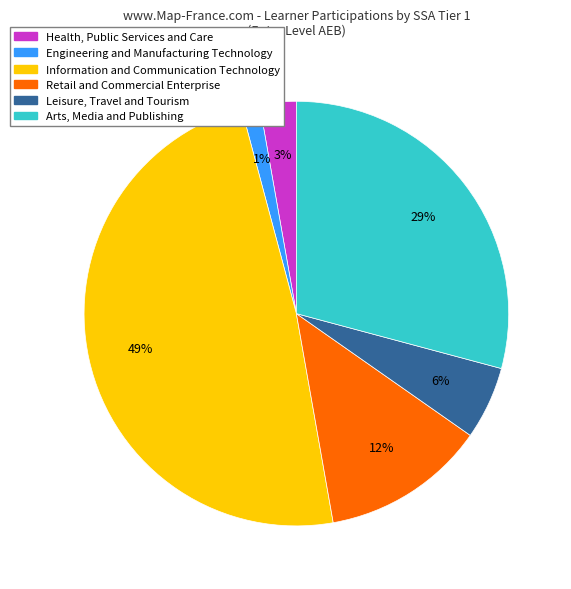

Is there a majority slice in this chart?

No